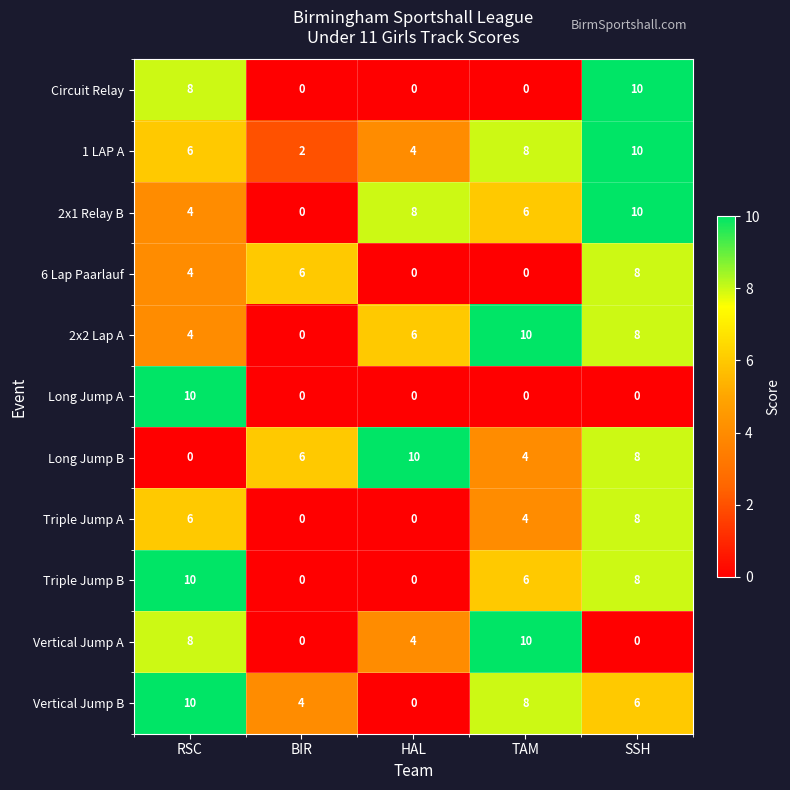

How many Long Jump B values are between 4 and 8?

3